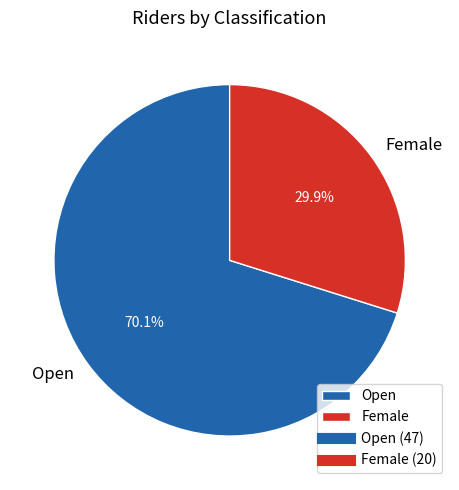

How many segments does this pie chart have?

2